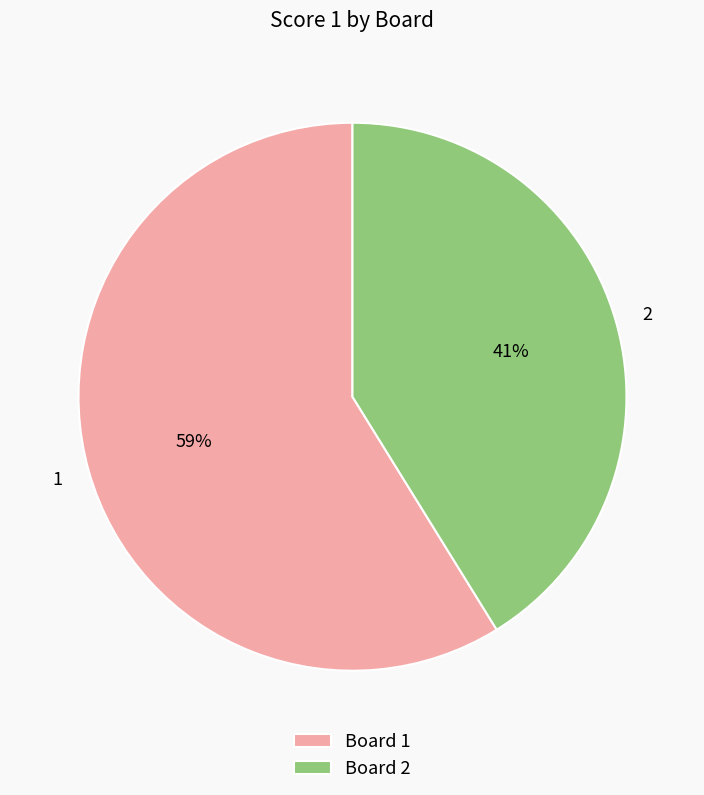

Is there a majority slice in this chart?

Yes